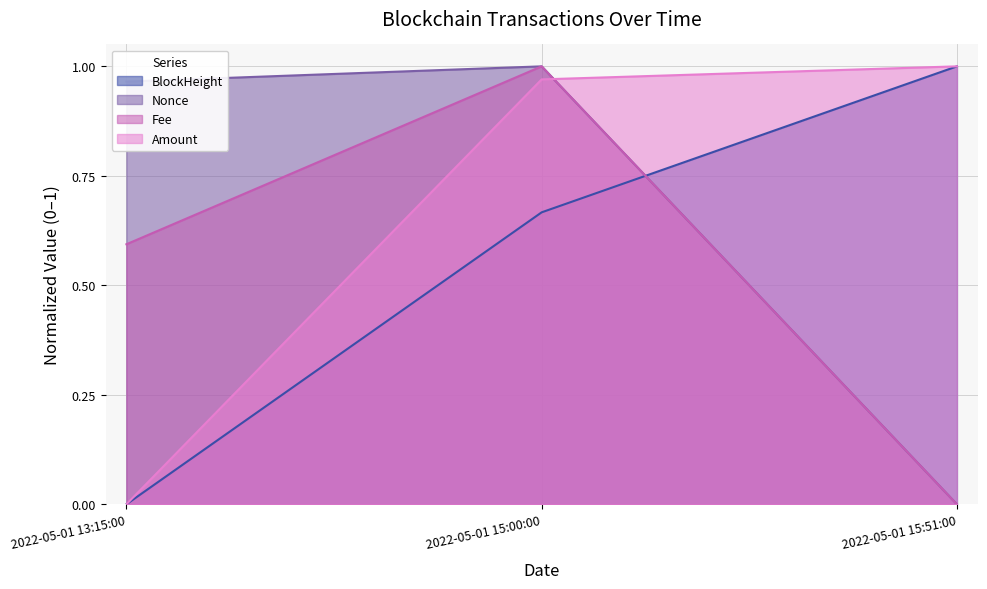

How many lines are shown in the chart?

4